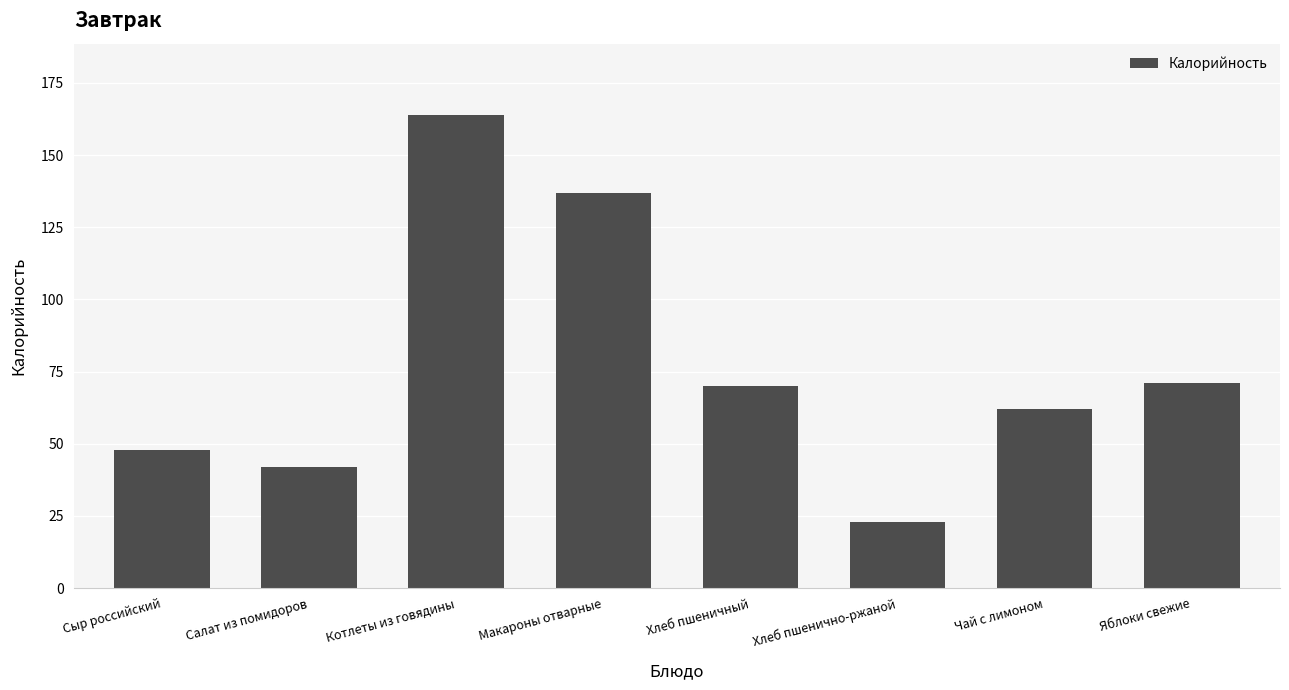

Reading left to right, list all the values displayed in this chart.

48	42	164	137	70	23	62	71